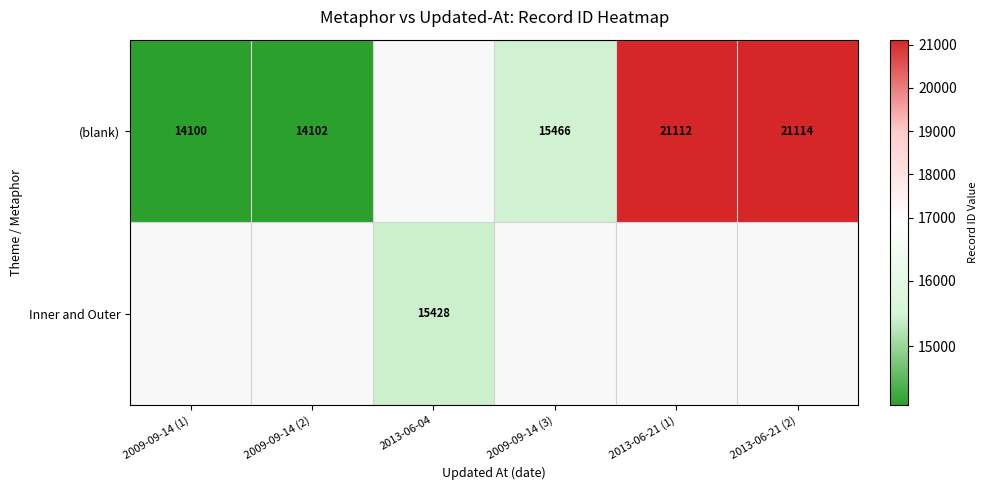

Count the number of categories in the chart.

6